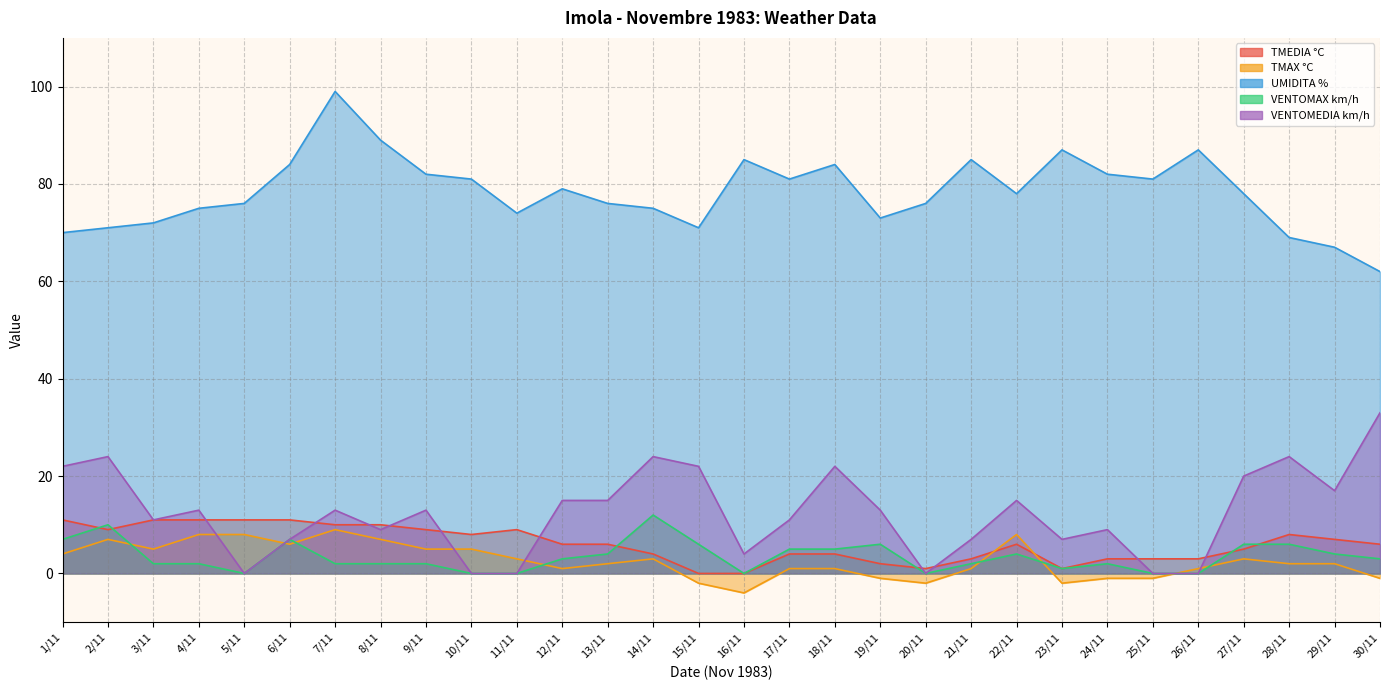

What is the total value across all series at 24/11?

95